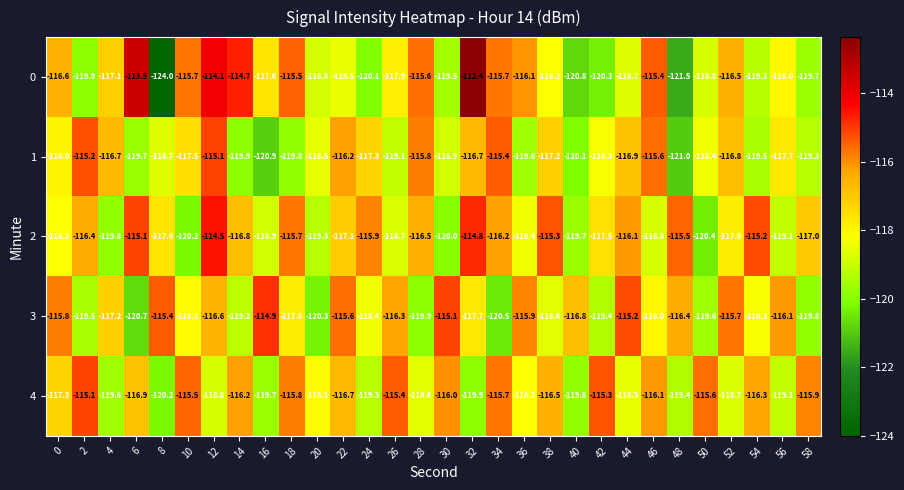

The value of 1 at 54 is -197.5. True or false?

False